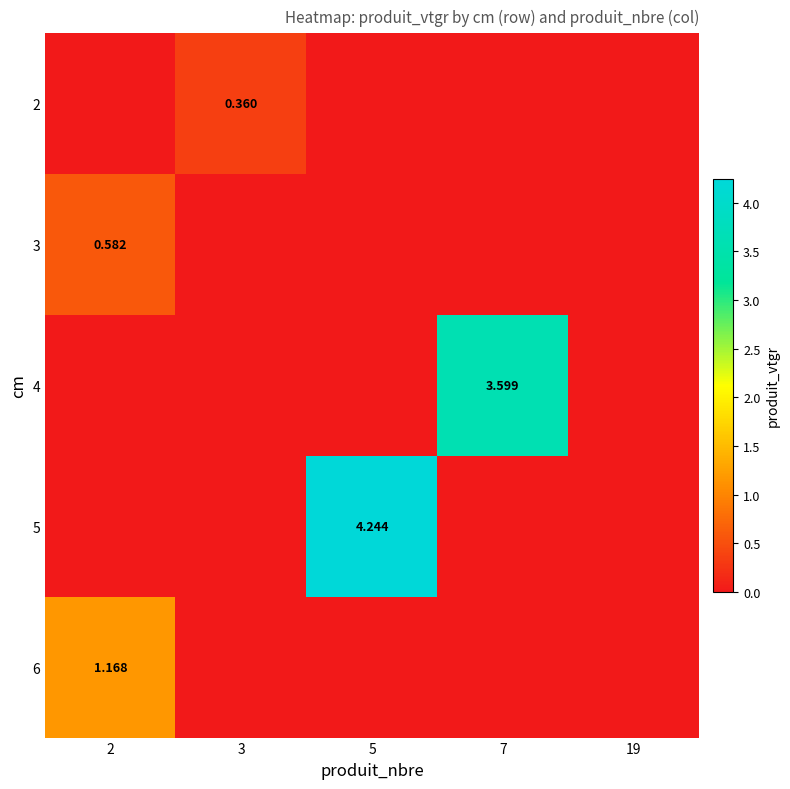

Which category has the lowest value in the 3 series?

3